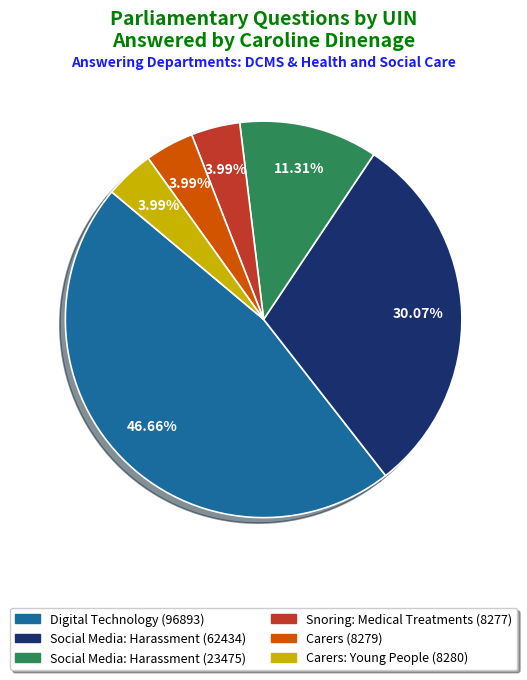

How many slices are in this pie chart?

6